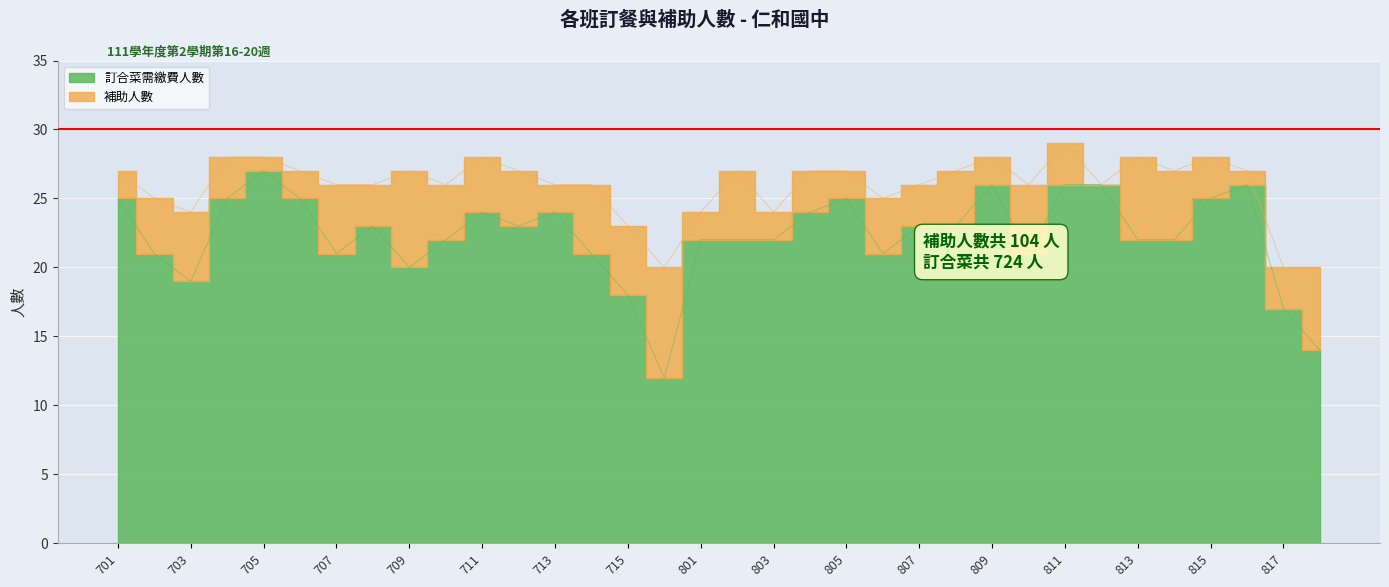

What is the difference between the maximum and minimum values?

15